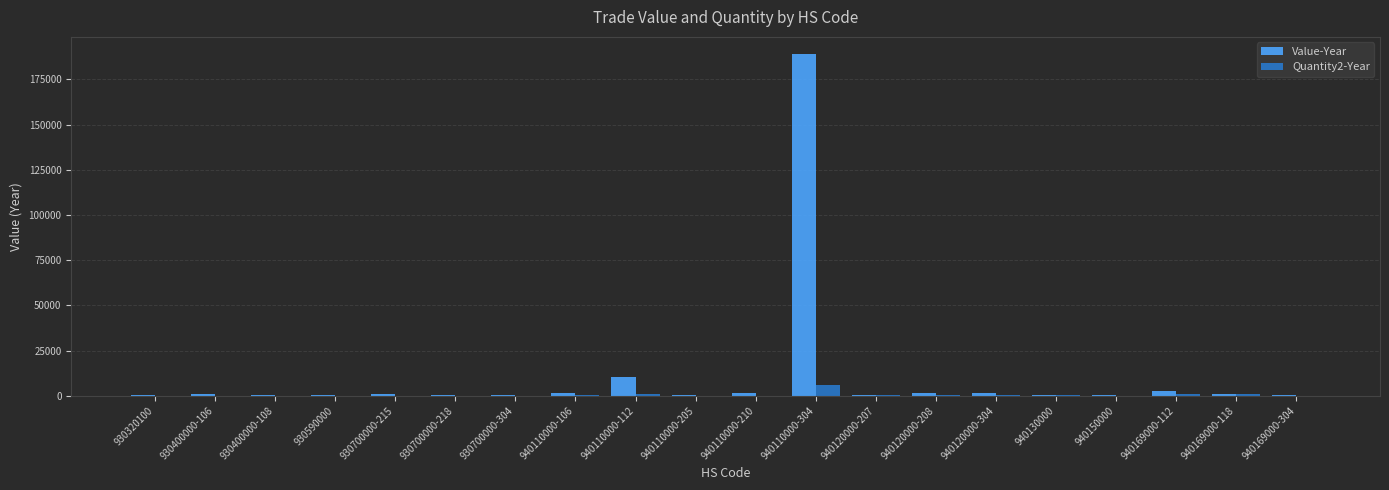

At which label is Value-Year closest to 94665?

940110000-112